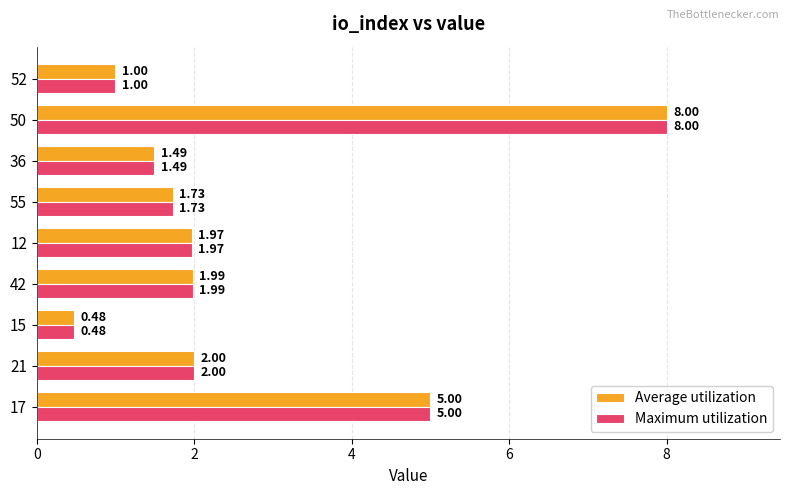

What are all the series names shown in the legend?

Average utilization, Maximum utilization